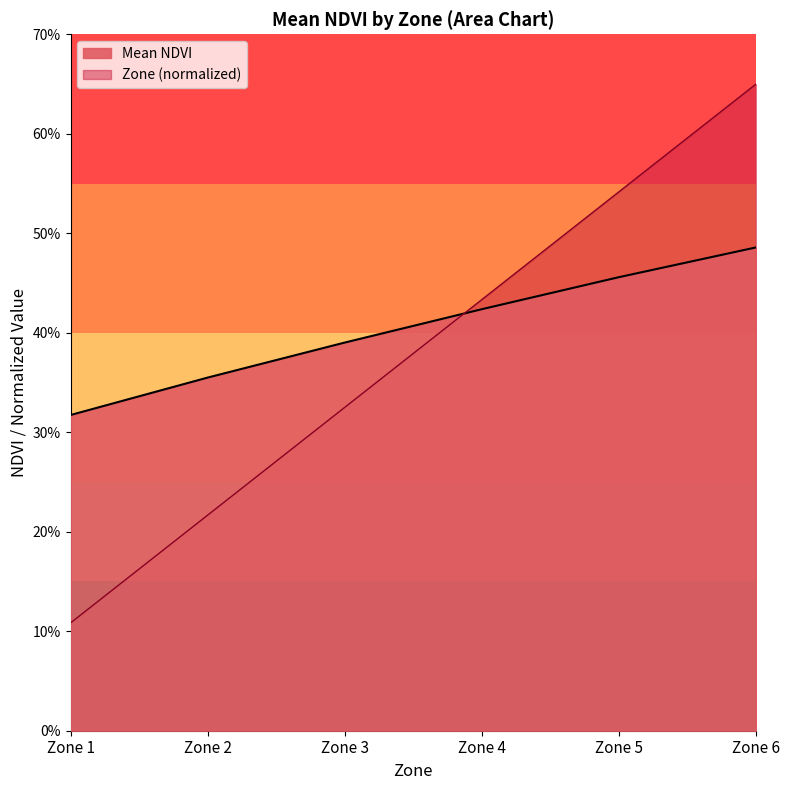

At which category is the sum across all series the highest?

Zone 6